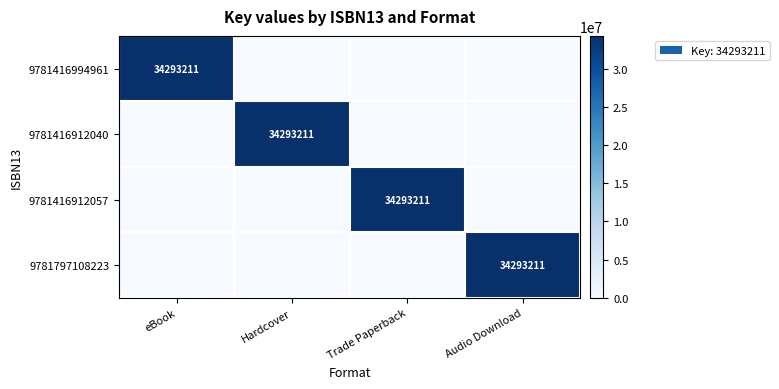

Is it true that 9781797108223 equals 15432224 at Audio Download?

False